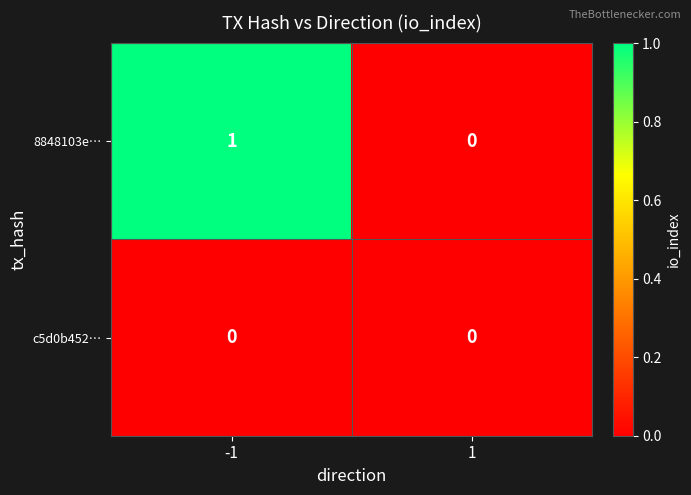

Which label corresponds to the largest value in the chart?

-1